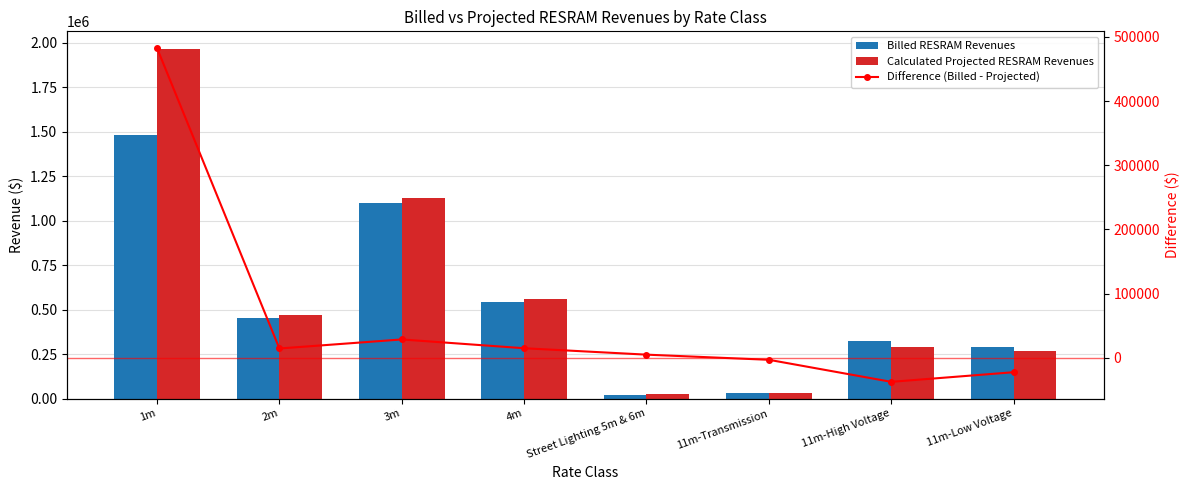

Is the value of Difference (Billed - Projected) at 11m-Low Voltage greater than the value of Billed RESRAM Revenues at 11m-High Voltage?

No